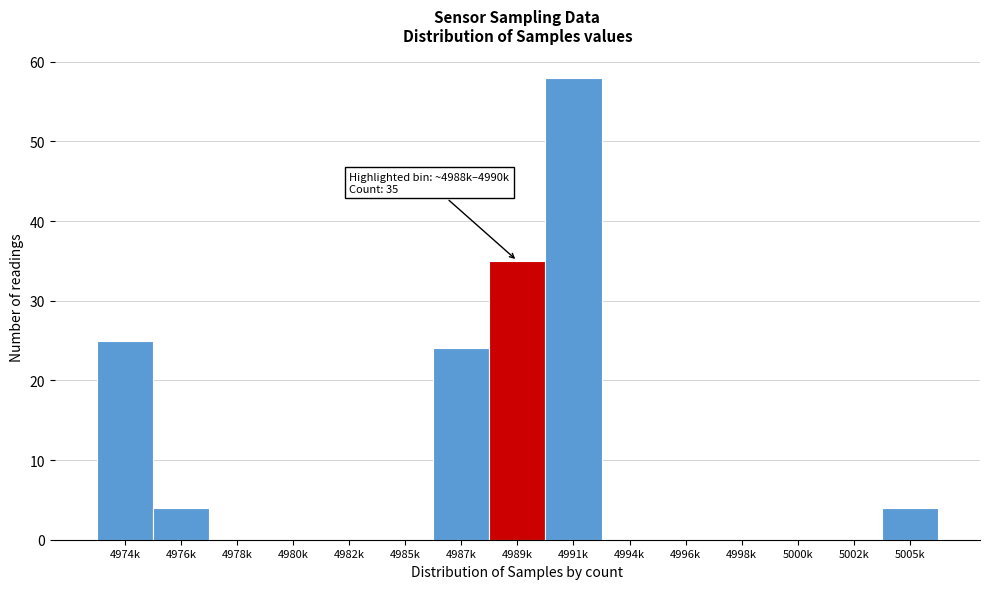

Reading left to right, what are all the values shown in this chart?

4974k=25	4976k=4	4978k=0	4980k=0	4982k=0	4985k=0	4987k=24	4989k=35	4991k=58	4994k=0	4996k=0	4998k=0	5000k=0	5002k=0	5005k=4